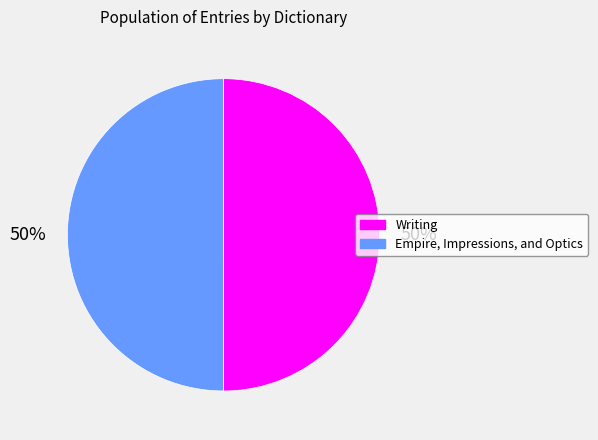

To the nearest percent, what is the average slice percentage?

50%